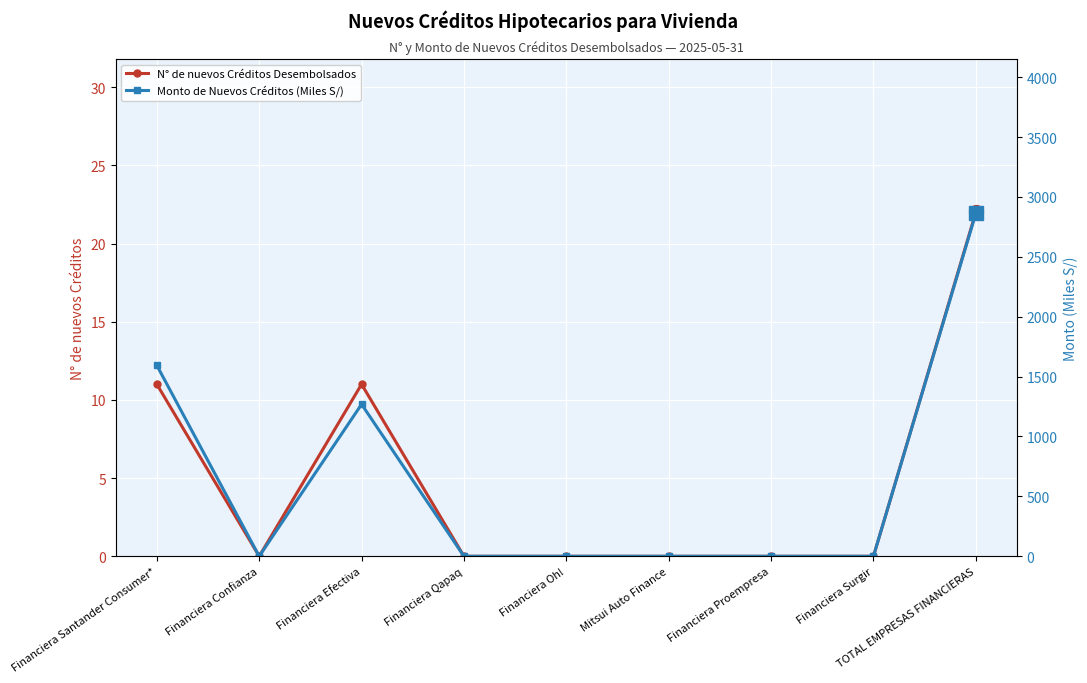

Is it true that N° de nuevos Créditos Desembolsados equals 2.9 at Financiera Efectiva?

False